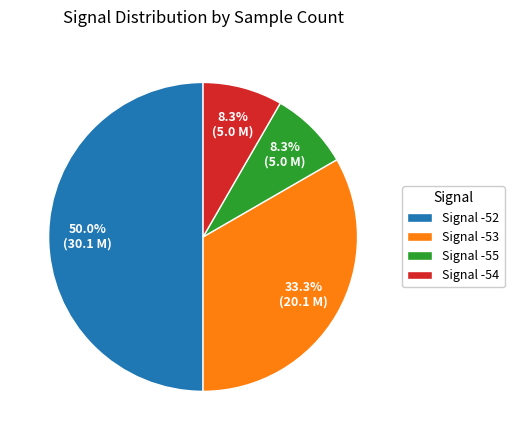

Combined, do Signal -53 and Signal -54 account for over 50%?

No